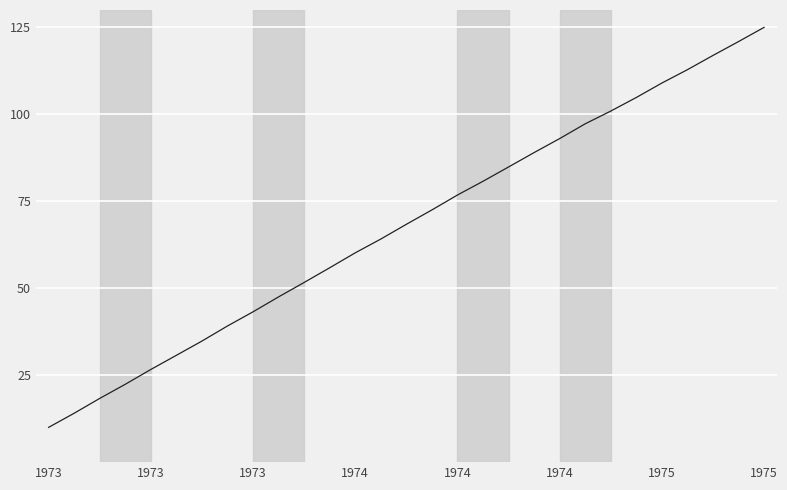

How many series are shown in this chart?

1